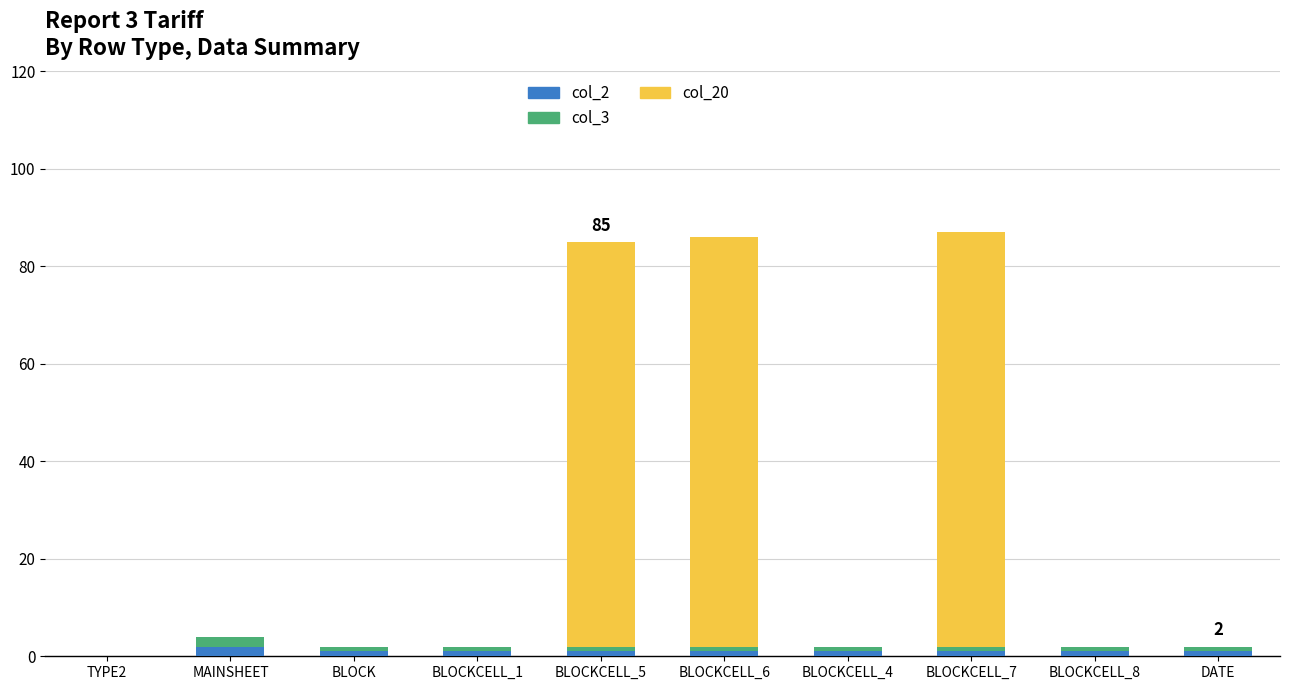

What are all the series names shown in the legend?

col_2, col_3, col_20